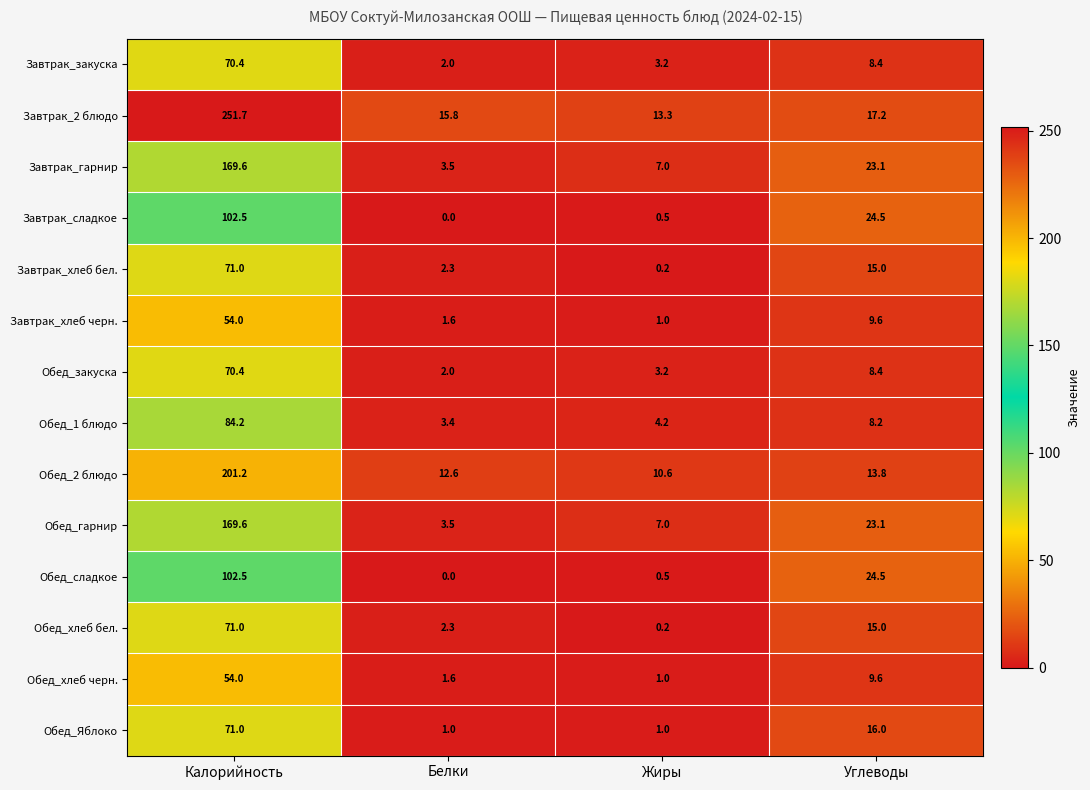

Which series has the largest total across all categories?

Завтрак_2 блюдо